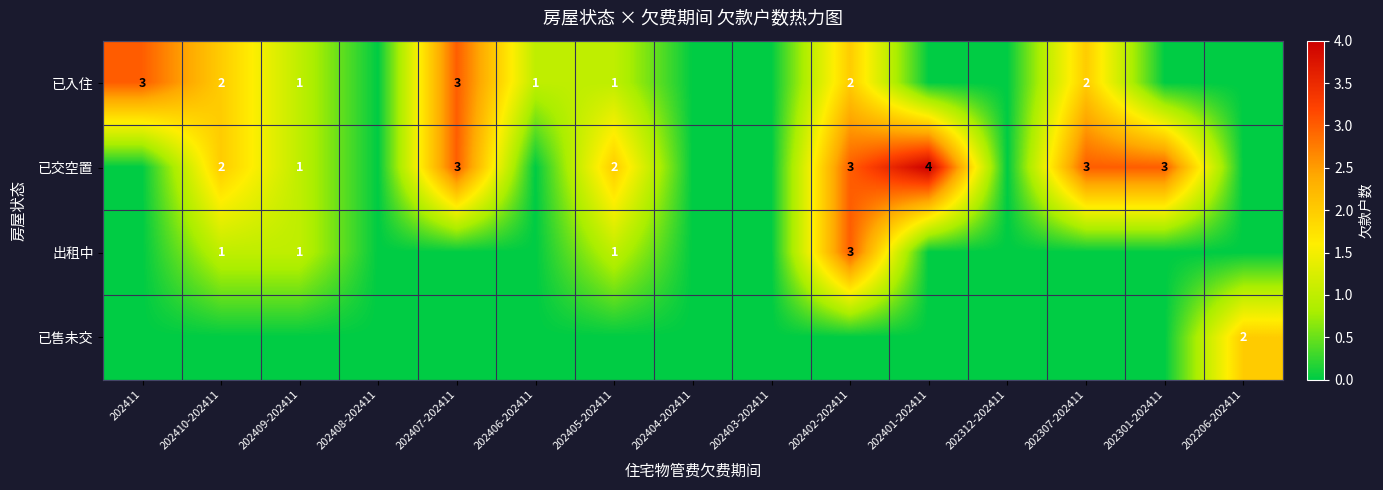

Is it true that 已入住 equals 3 at 202307-202411?

False